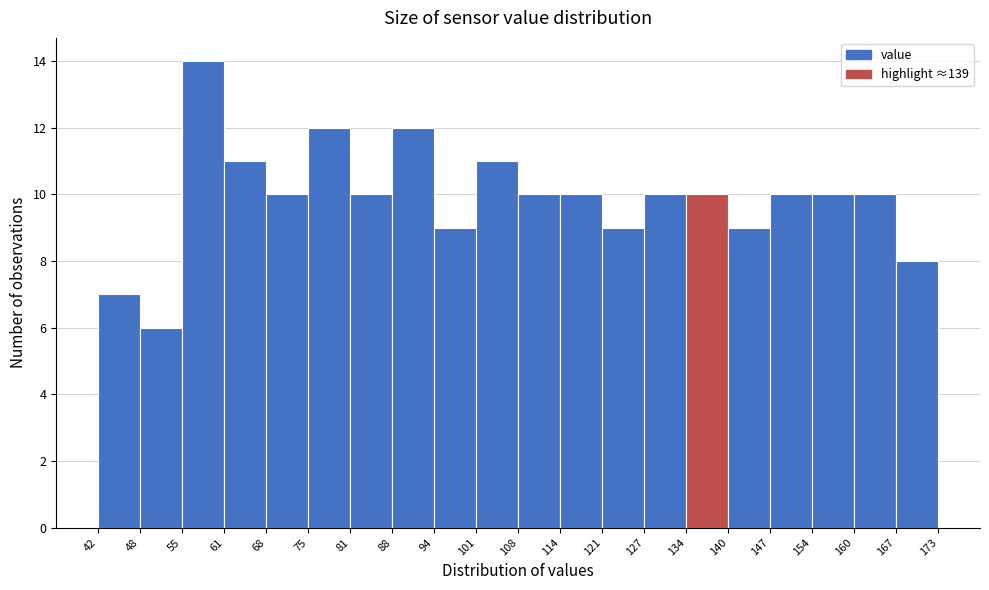

Which range on the x-axis has the tallest bar?

55 to 61